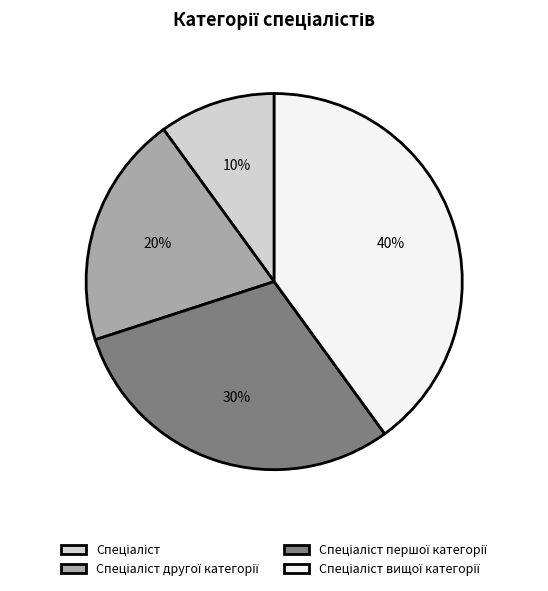

Is there a majority slice in this chart?

No